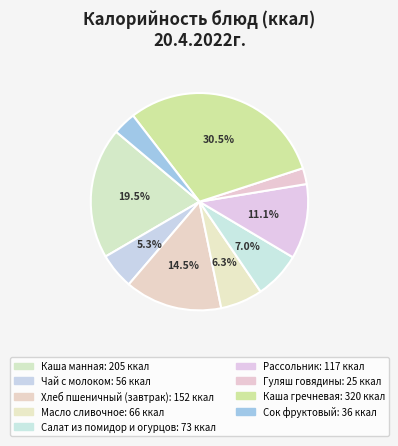

Which has a higher value, Хлеб пшеничный (завтрак) or Чай с молоком?

Хлеб пшеничный (завтрак)